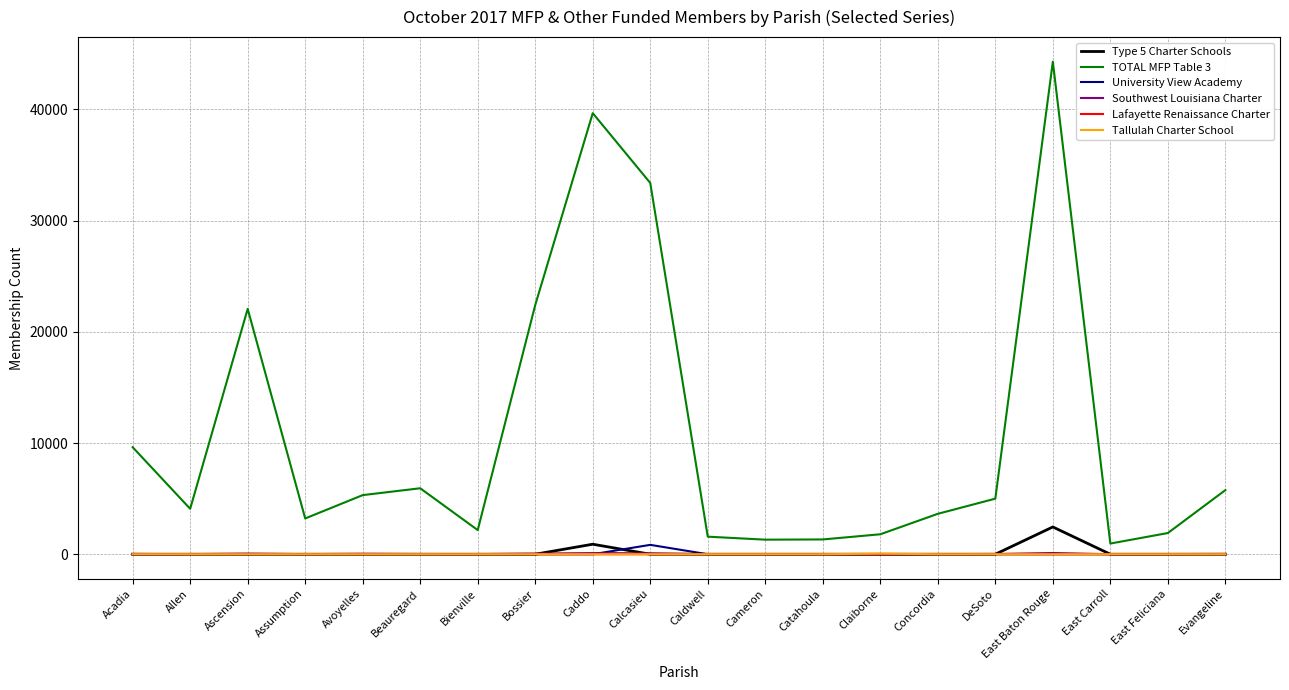

At how many categories does at least one series exceed 19224?

5